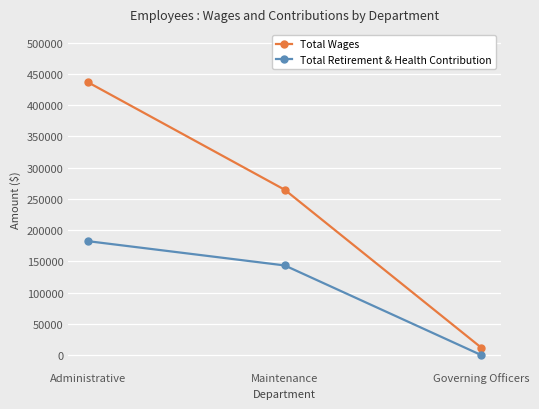

What position from the left is Maintenance?

2